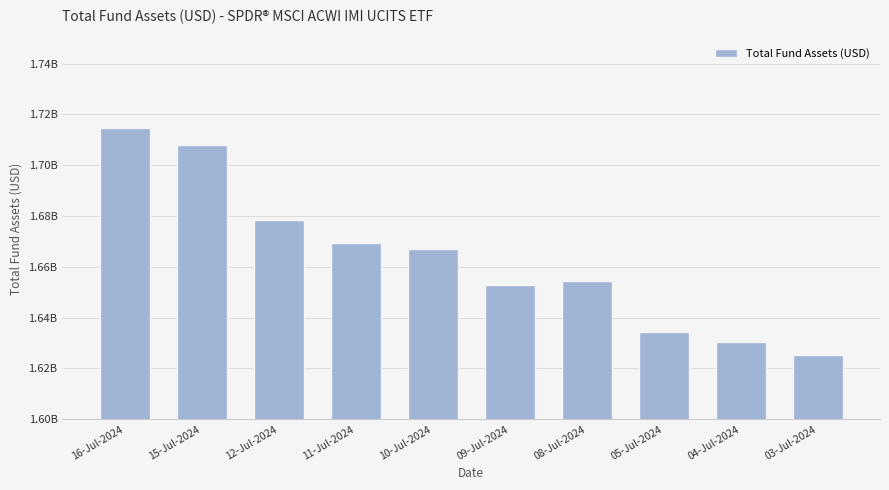

At which label does the data first exceed 1666892995?

16-Jul-2024